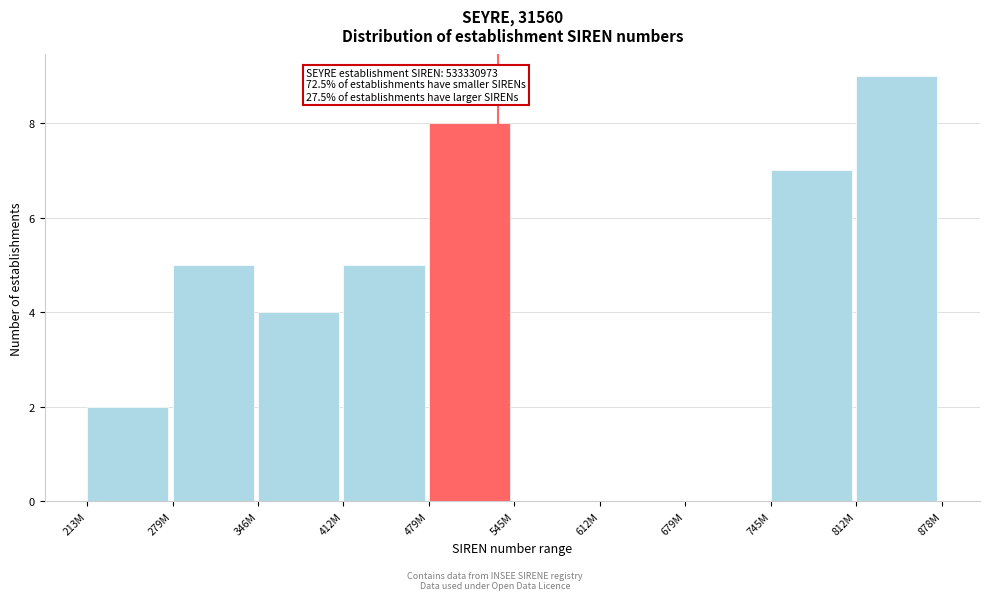

Reading left to right, extract all data points from this chart.

213M=2	279M=5	346M=4	412M=5	479M=8	545M=0	612M=0	679M=0	745M=7	812M=9